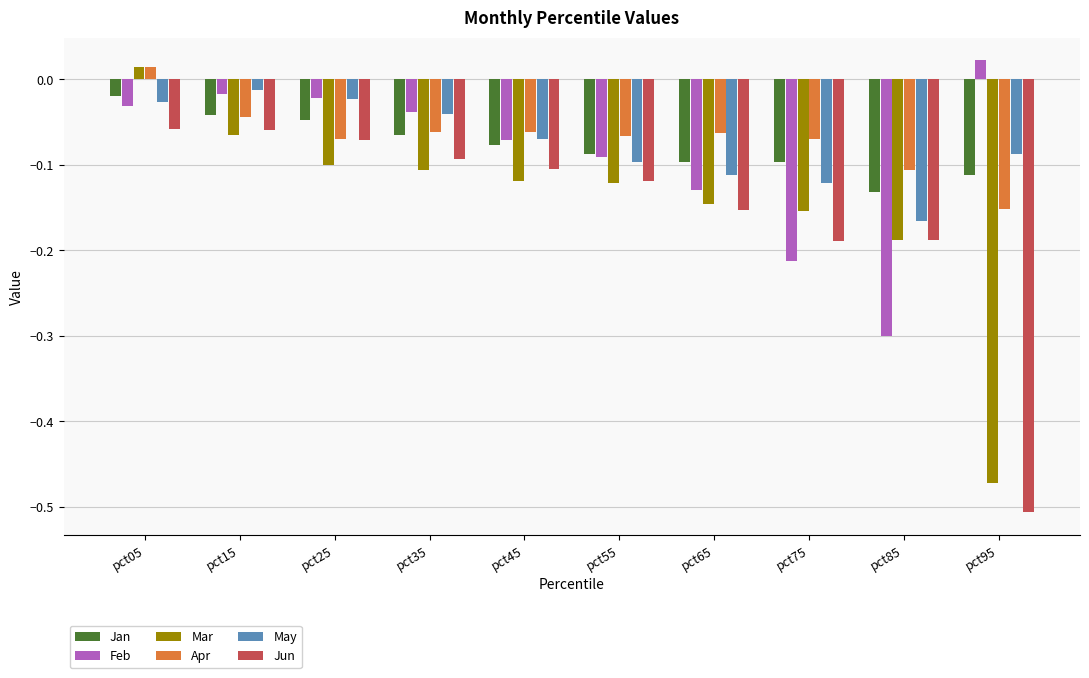

What is the difference between the highest and lowest values at pct15?

0.1